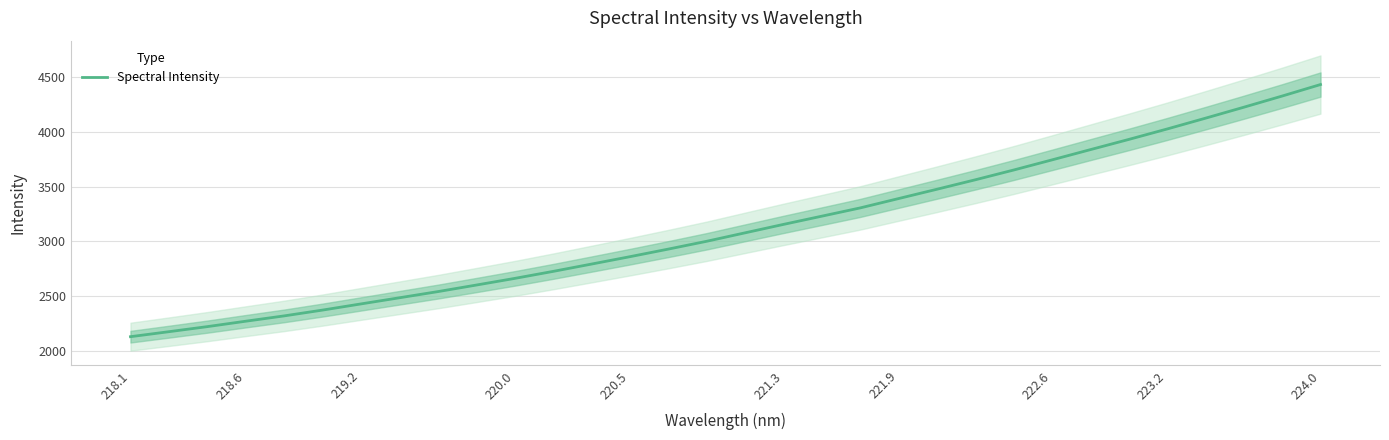

Is it true that Spectral Intensity equals 1409.6 at 218.6?

False